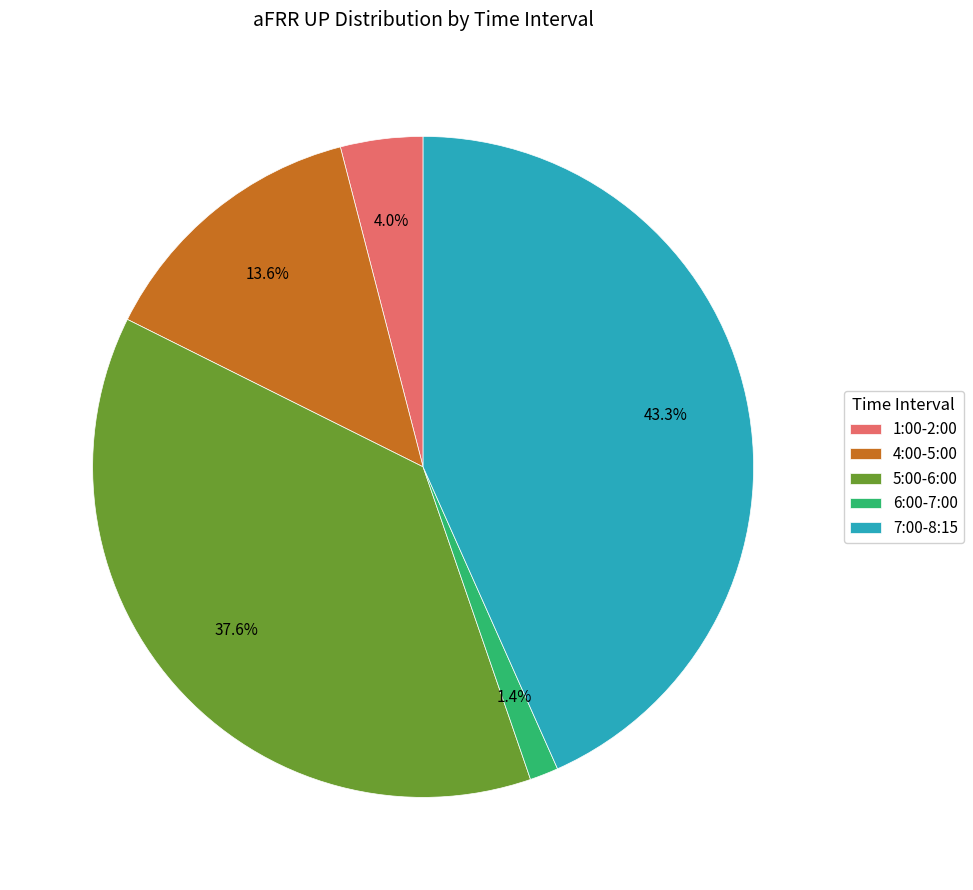

To the nearest percent, what is the average slice percentage?

20%